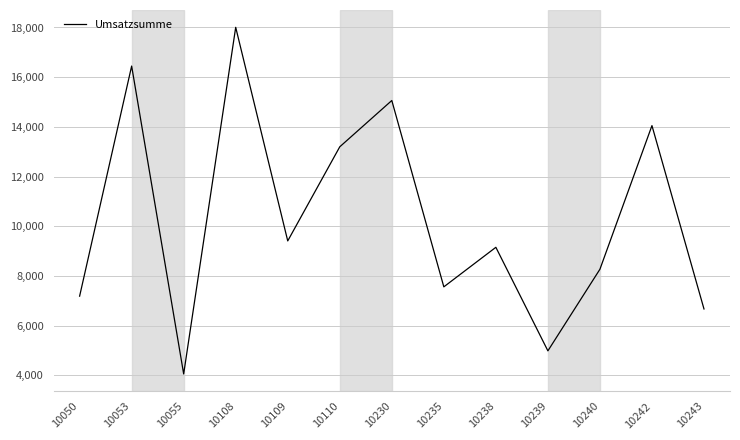

The value at 10108 is 23897.2. True or false?

False